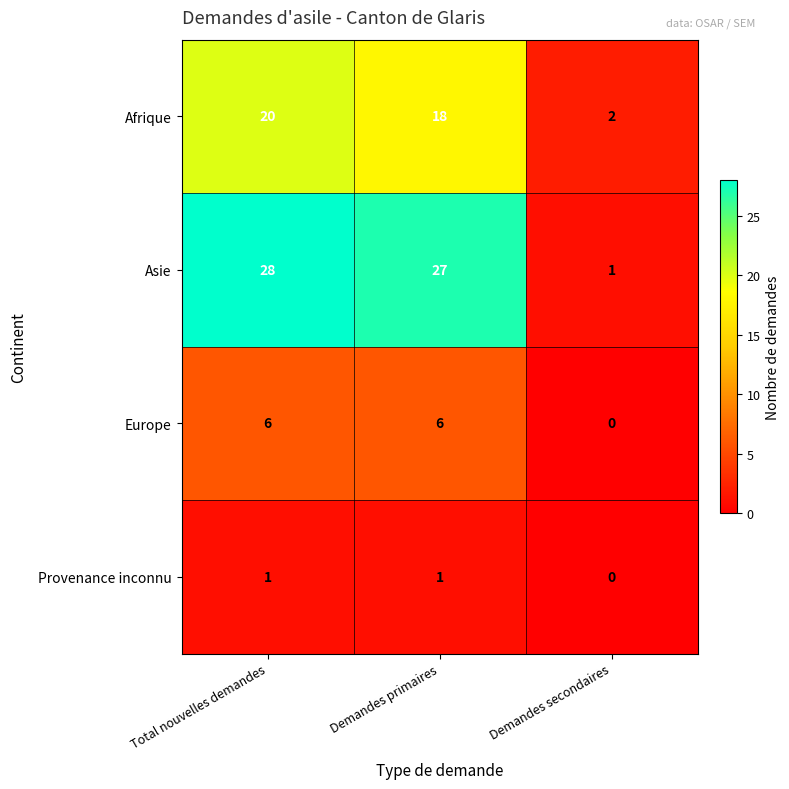

At how many categories does at least one series exceed 5?

2